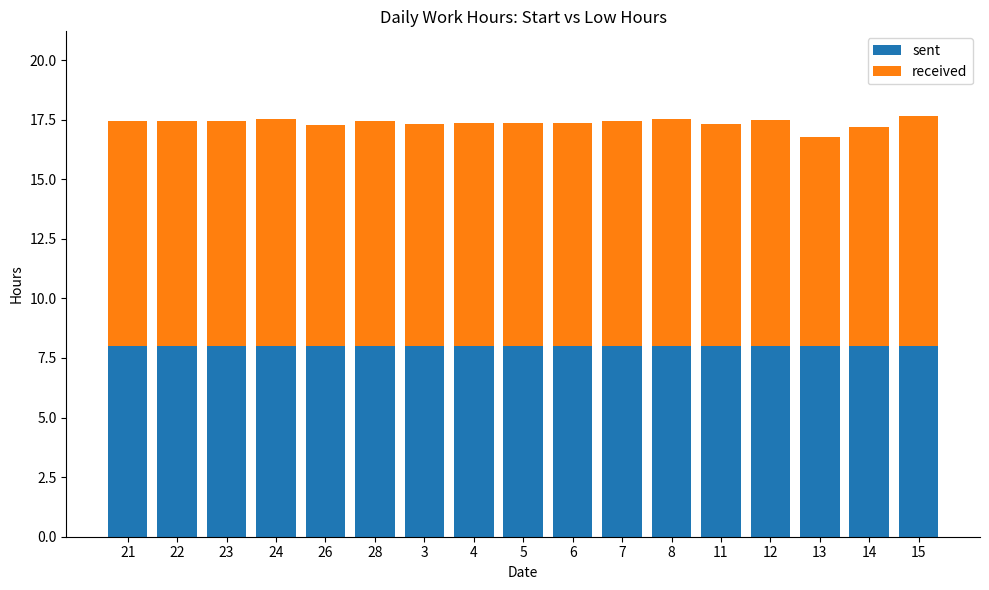

What is the total value across all series at 14?

17.2